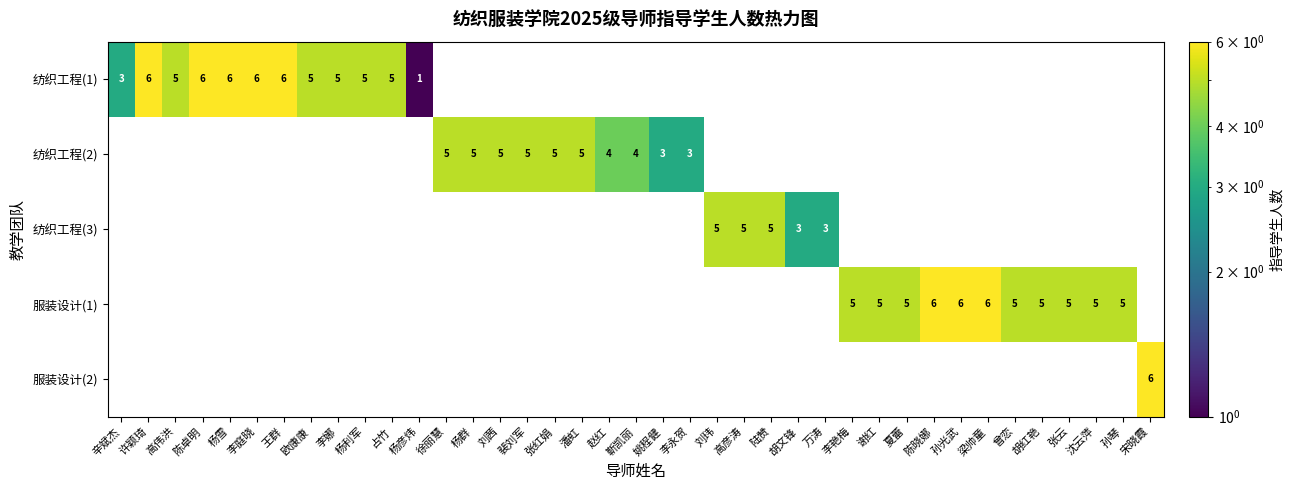

The 服装设计(1) series shows 5 at 沈云萍. True or false?

True